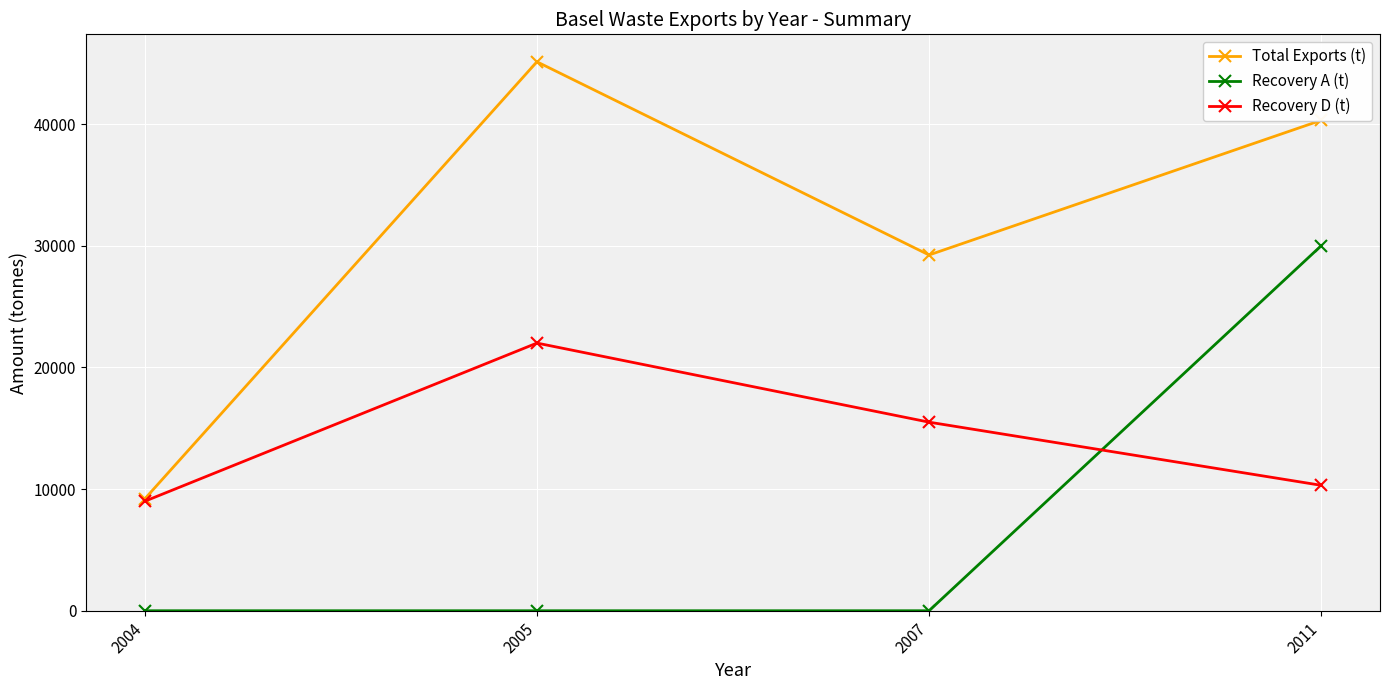

At which category does Total Exports (t) reach its first local valley?

2007